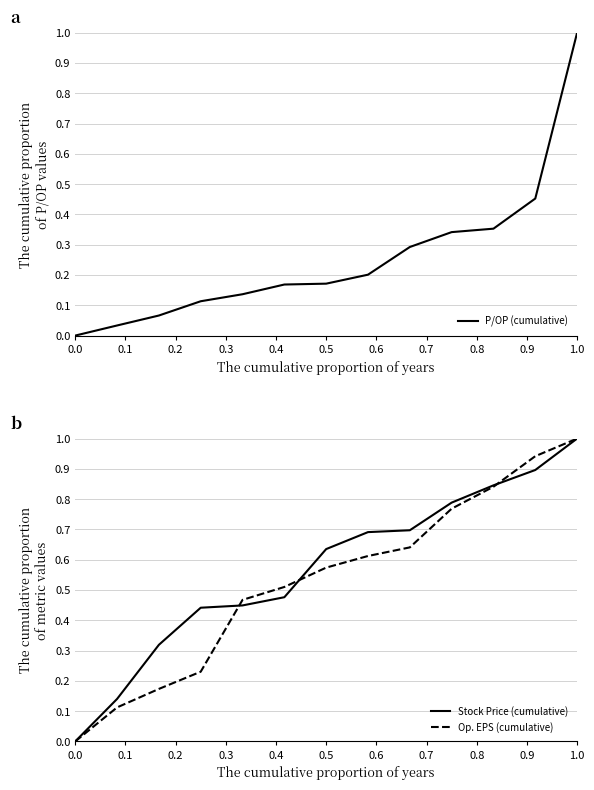

The value of P/OP (cumulative) at 0.5 is 0.0. True or false?

False